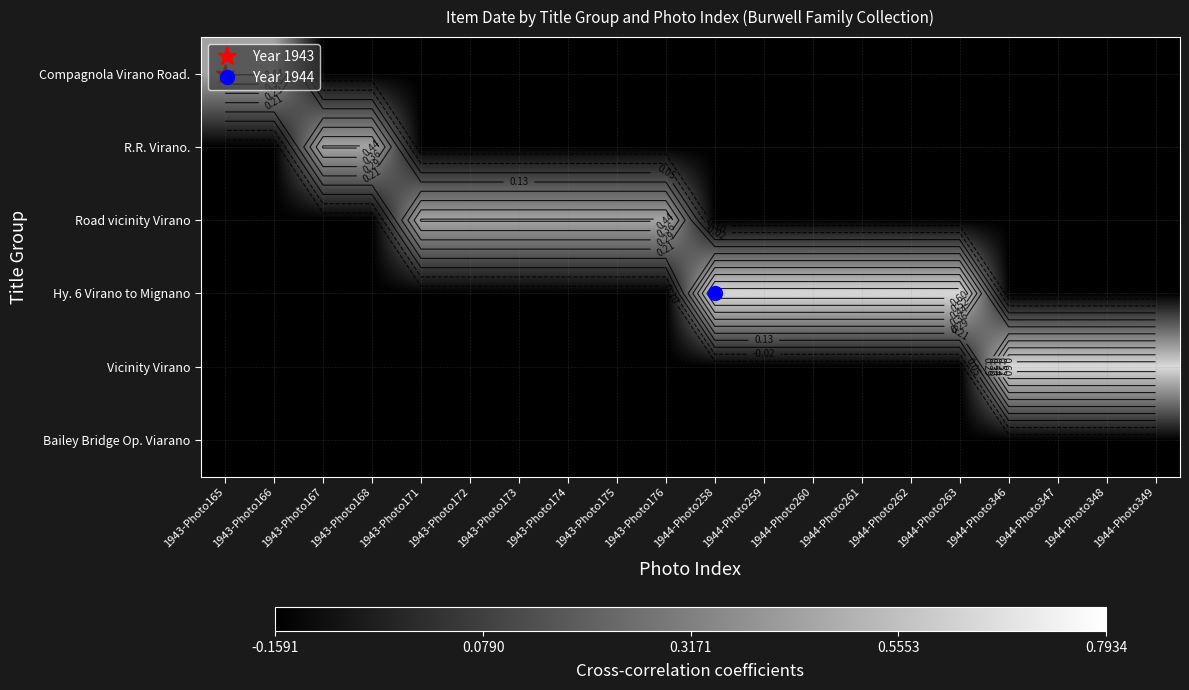

What is the spread (max minus min) of values at 1943-Photo167?

0.6